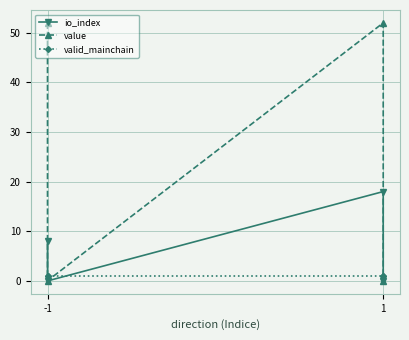

Which series has the widest spread of values?

value